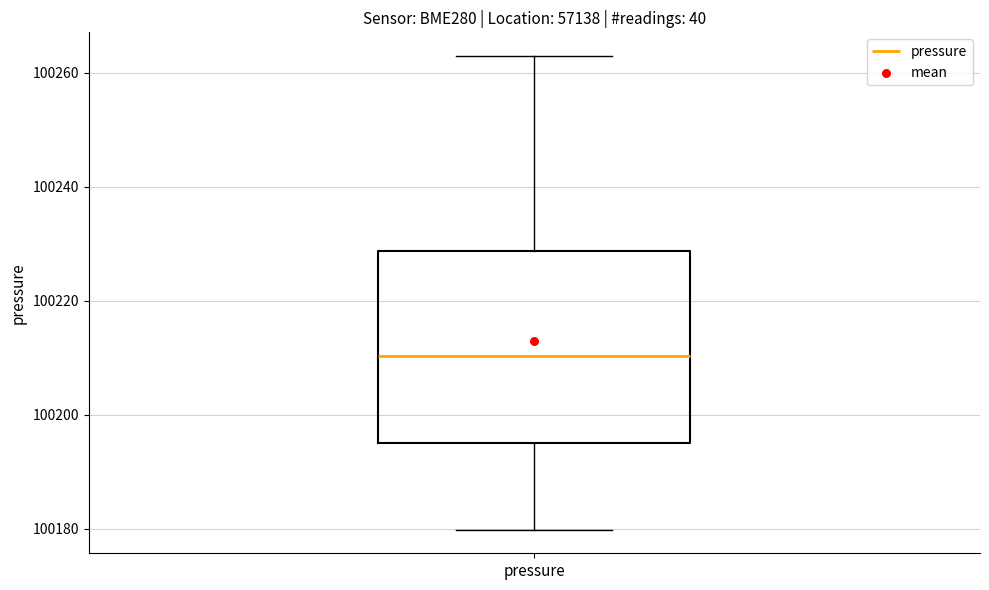

Where is the upper edge of the box for pressure on the y-axis? The values are not printed on the chart, so give them approximately, as read against the axis.

100228